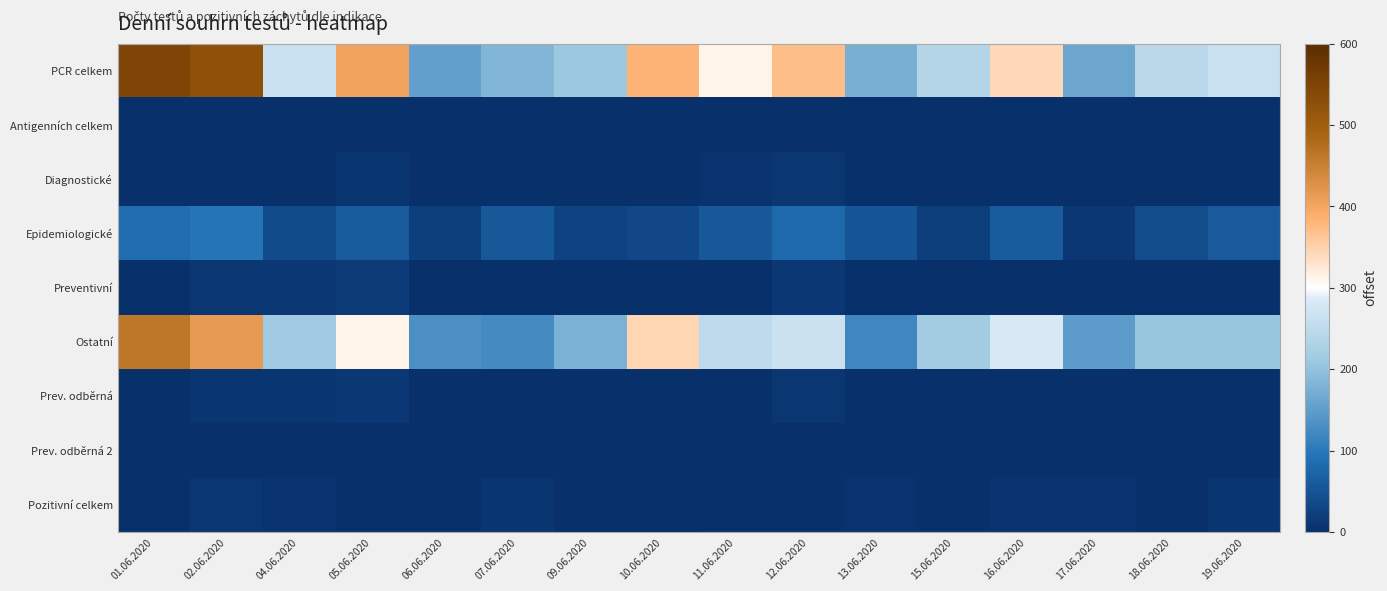

What is the greatest value displayed?

547